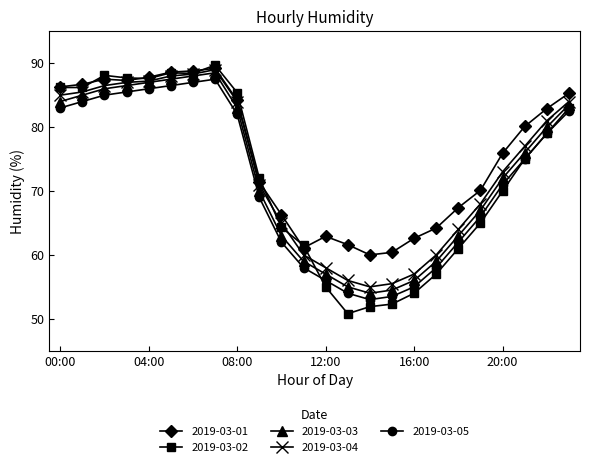

True or false: 2019-03-03 has more than 1 interior local peaks.

False